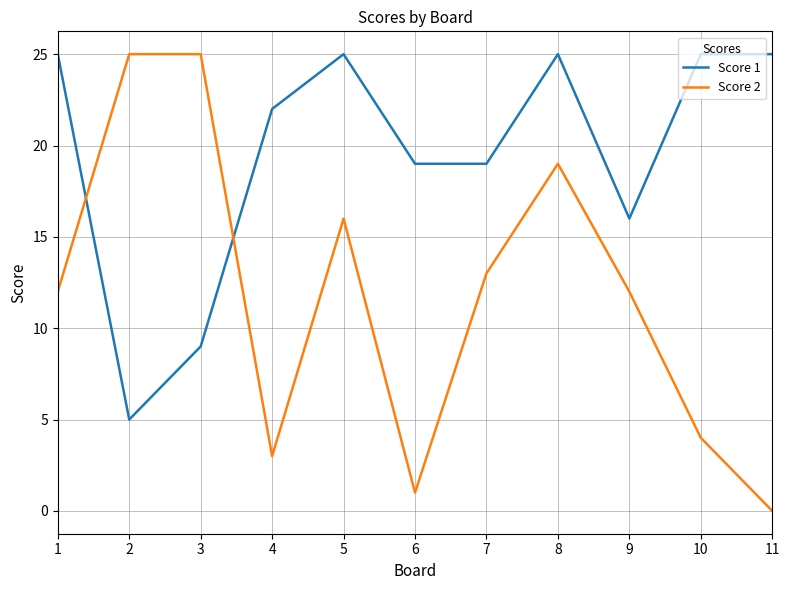

Reading left to right, what are all the values shown in this chart?

Score 1: 25	5	9	22	25	19	19	25	16	25	25
Score 2: 12	25	25	3	16	1	13	19	12	4	0